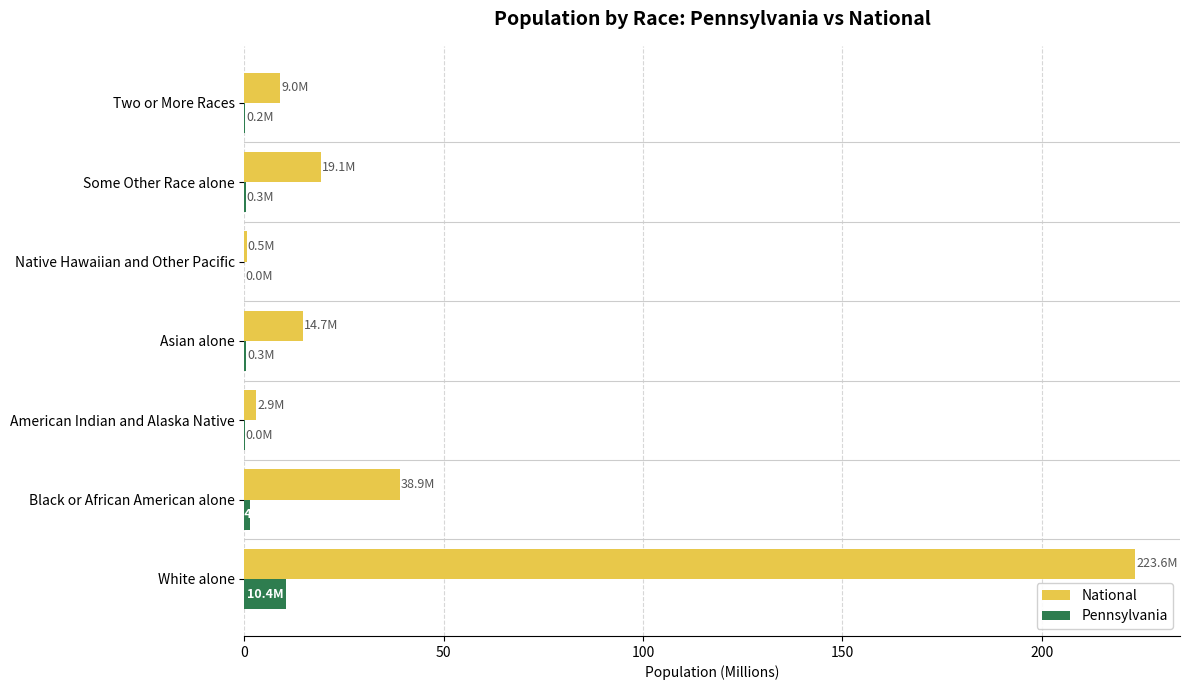

Which series has the largest total across all categories?

National